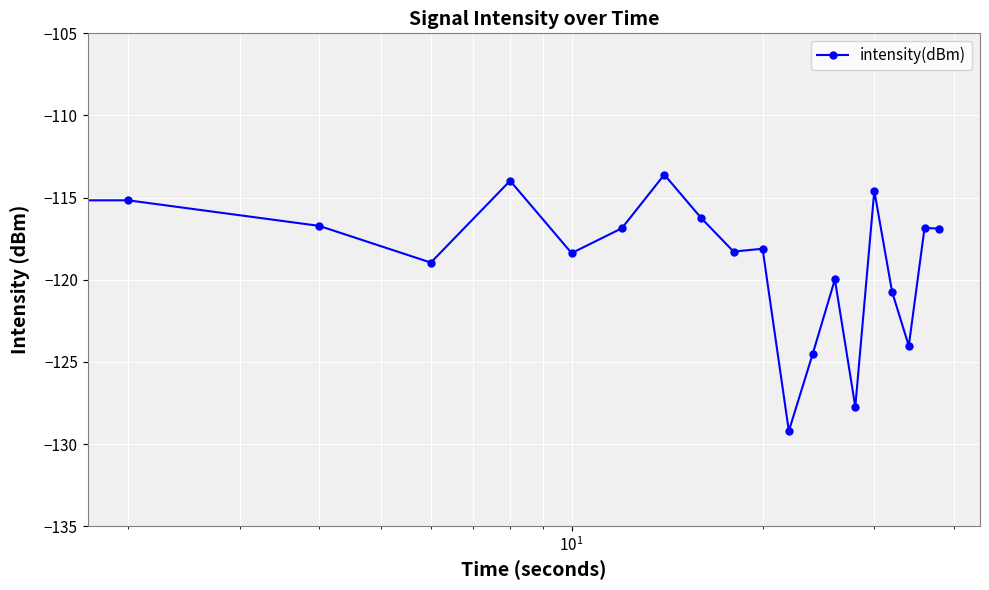

What is the smallest value displayed?

-129.2